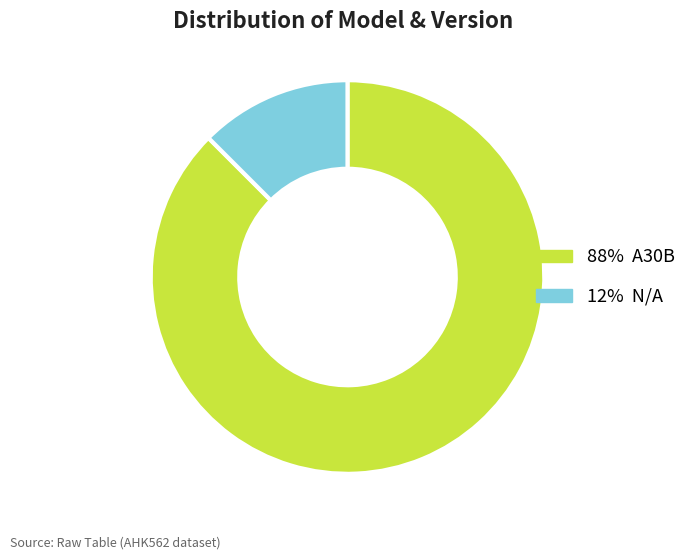

Does any single category account for the majority?

Yes